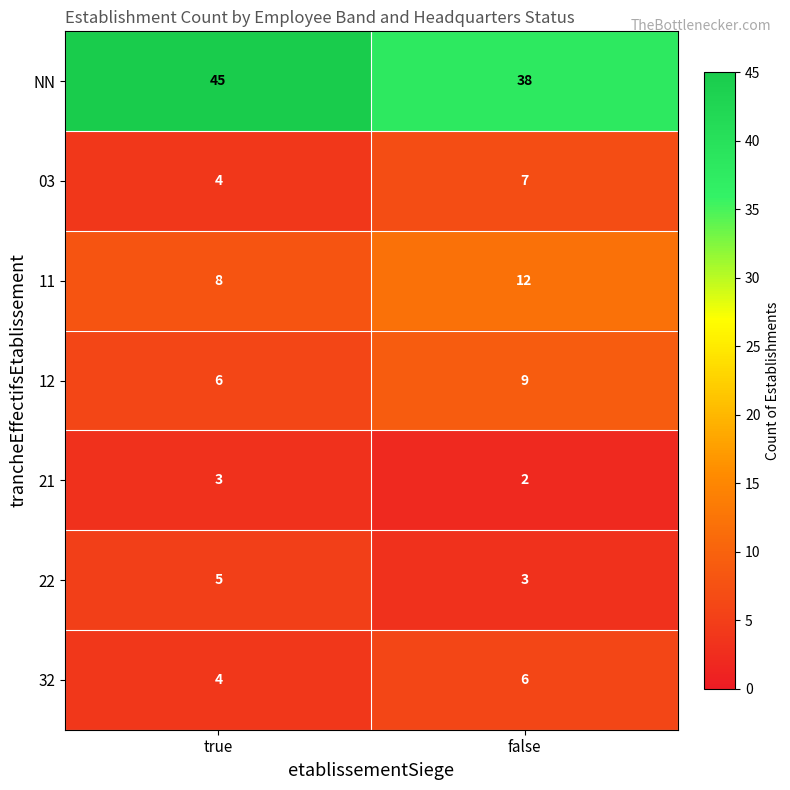

Reading right to left, what are all the values shown in this chart?

NN: 38	45
03: 7	4
11: 12	8
12: 9	6
21: 2	3
22: 3	5
32: 6	4